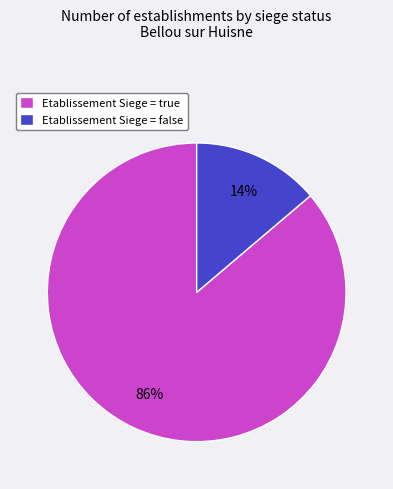

What is the smallest slice in the pie chart?

Etablissement Siege = false